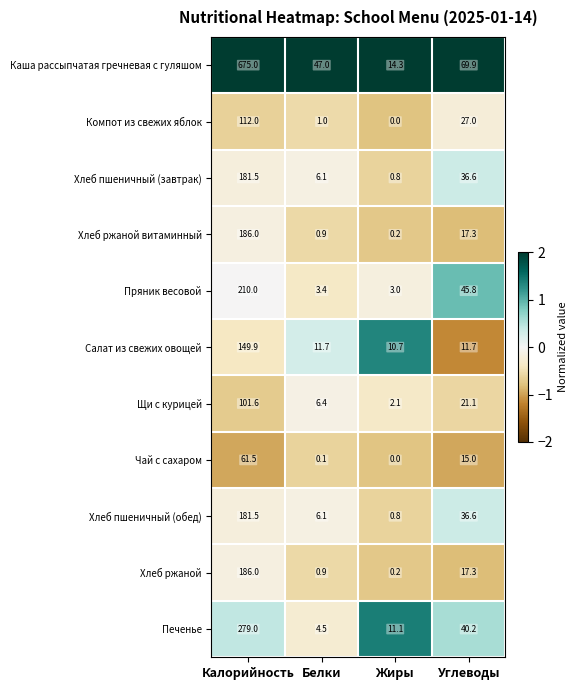

At which label is Хлеб ржаной closest to 93?

Углеводы